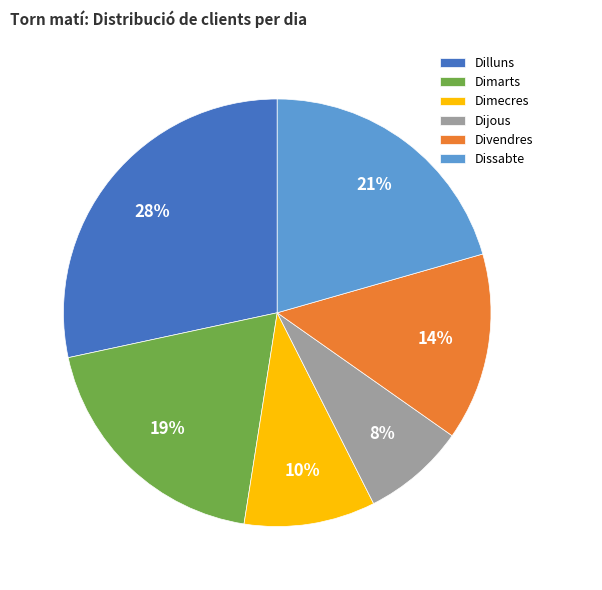

To the nearest percent, what percentage of the pie is Dijous?

8%